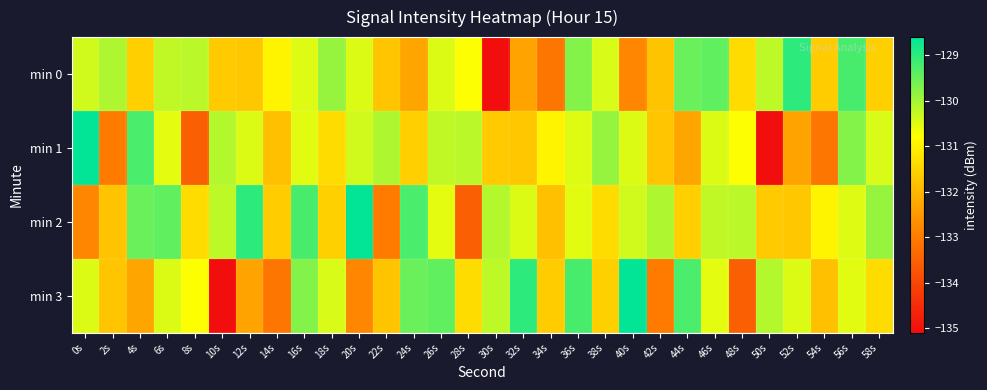

Count the number of categories in the chart.

30